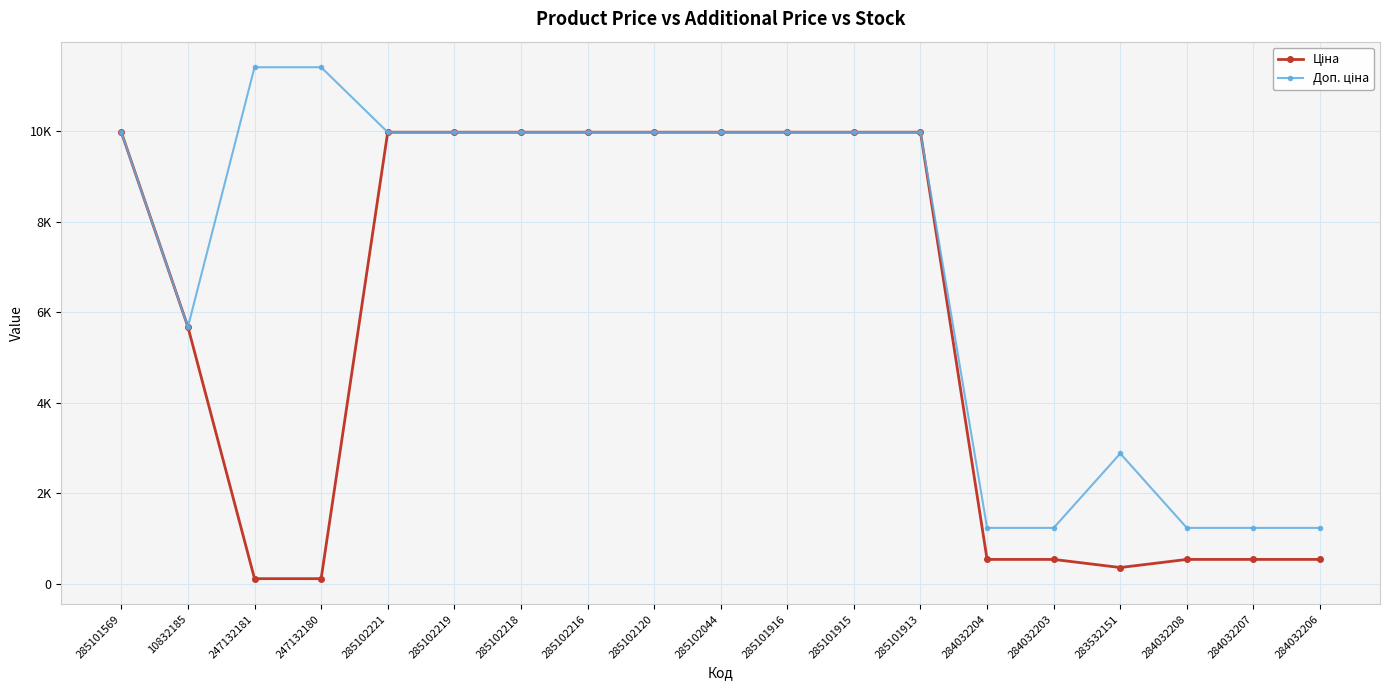

What is the total value across all series at 285102221?

19950.0